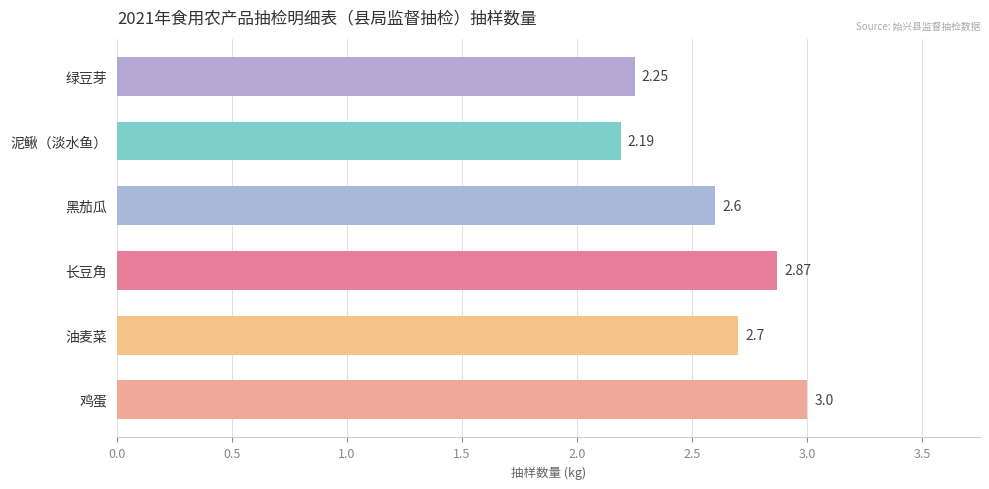

Where is the data nearest to the value 2?

泥鳅（淡水鱼）